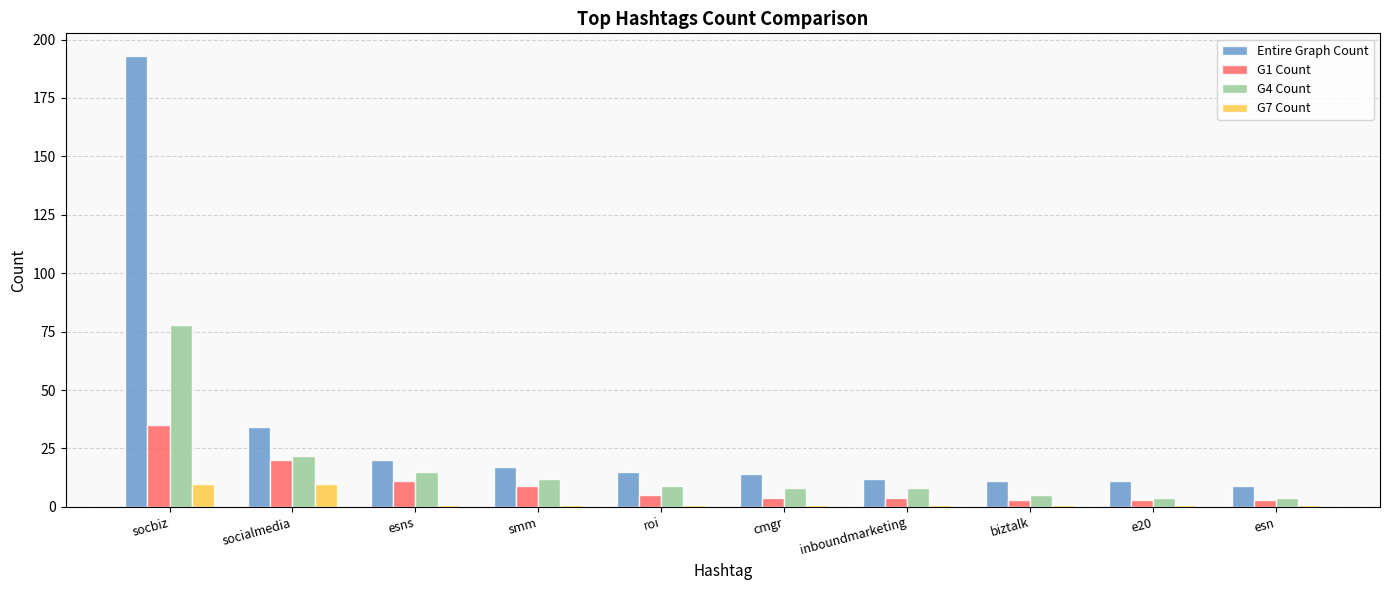

The value of G7 Count at cmgr is 1. True or false?

True